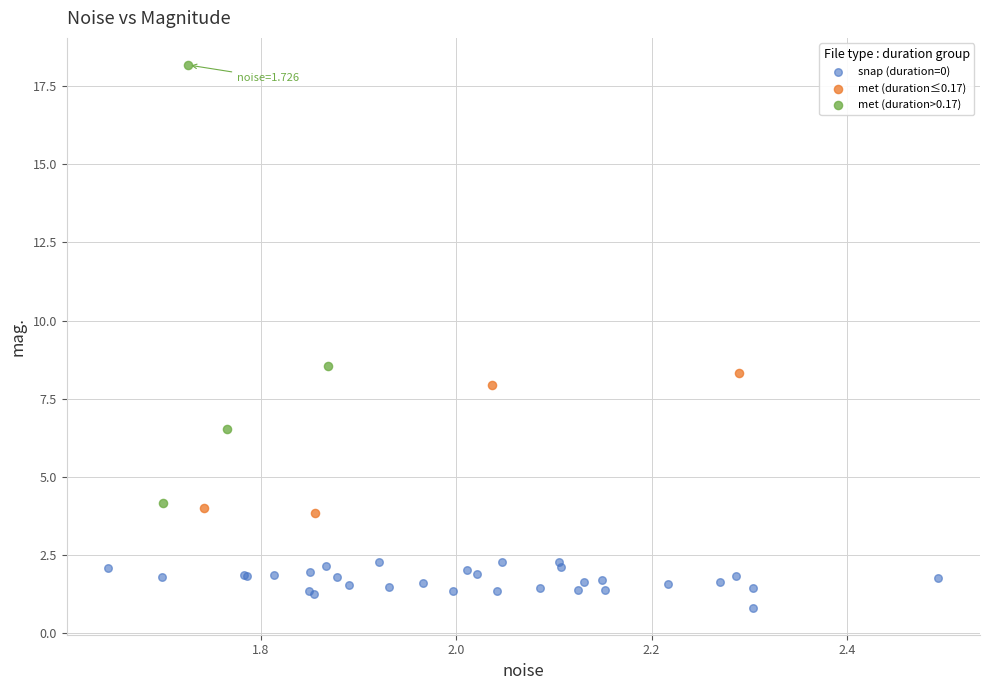

Which series has the largest Y range (max minus min)?

met (duration>0.17)